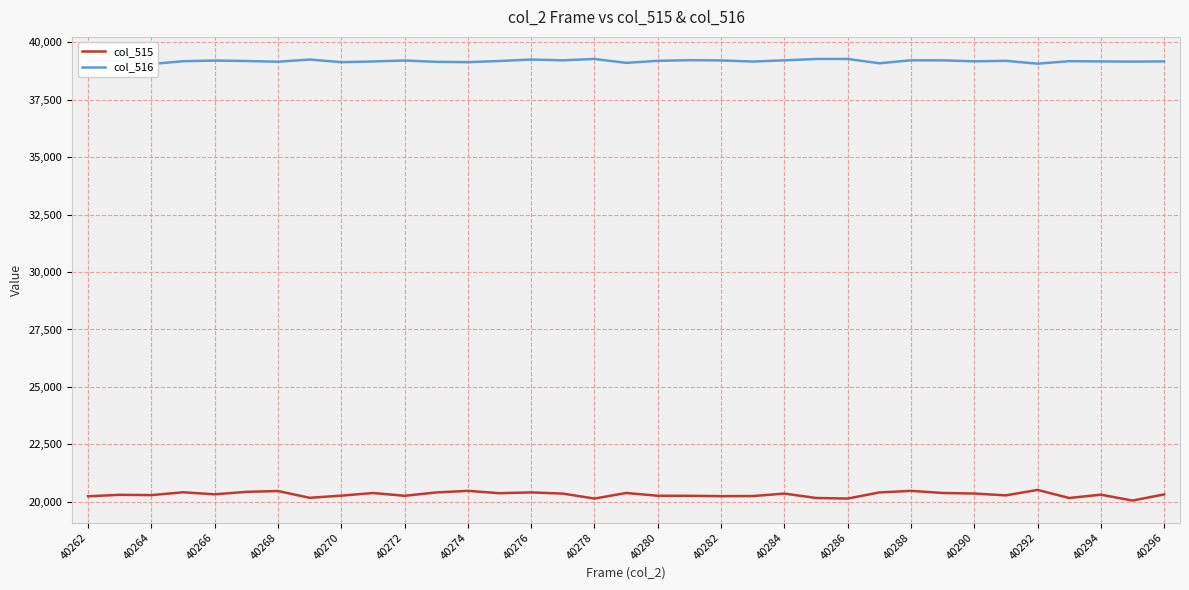

What is the difference between the maximum and minimum values in the col_515 series?

463